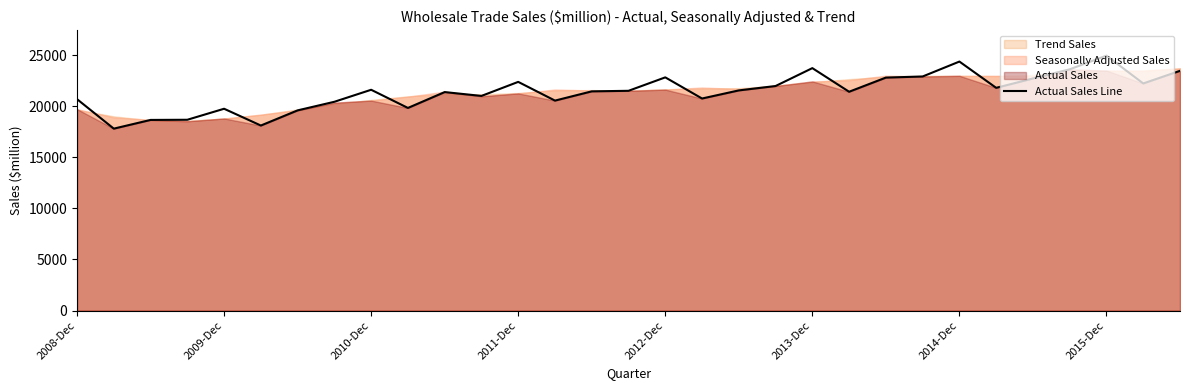

What is the sum of all values?

664984